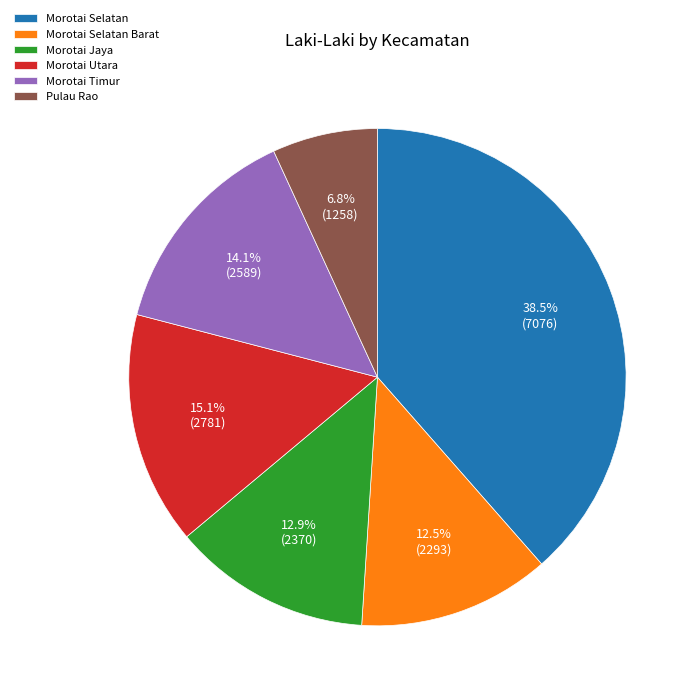

What is the largest slice in the pie chart?

Morotai Selatan